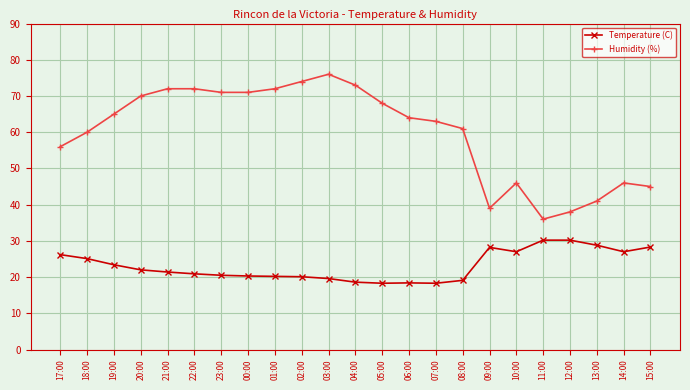

True or false: Temperature (C) and Humidity (%) intersect in this chart.

False